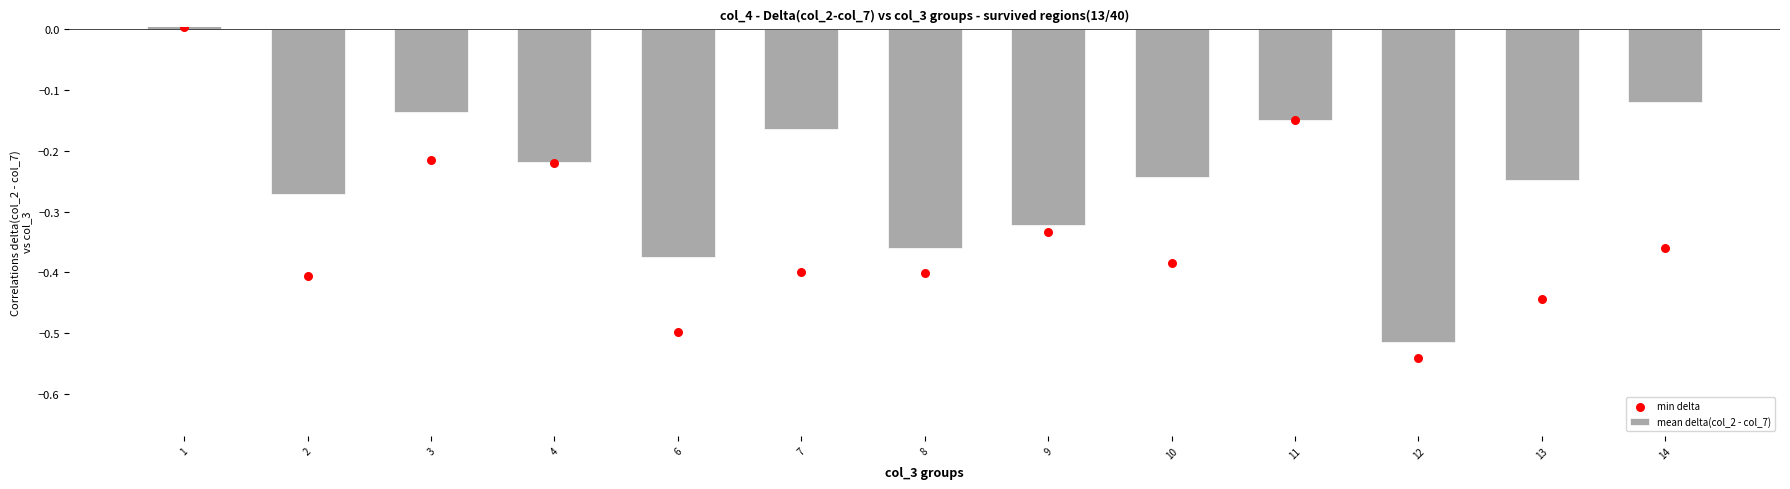

Which series reaches the maximum Y coordinate?

mean delta(col_2 - col_7)